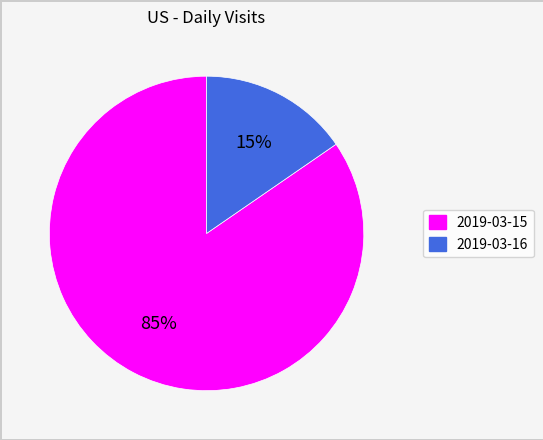

Which has a higher value, 2019-03-16 or 2019-03-15?

2019-03-15